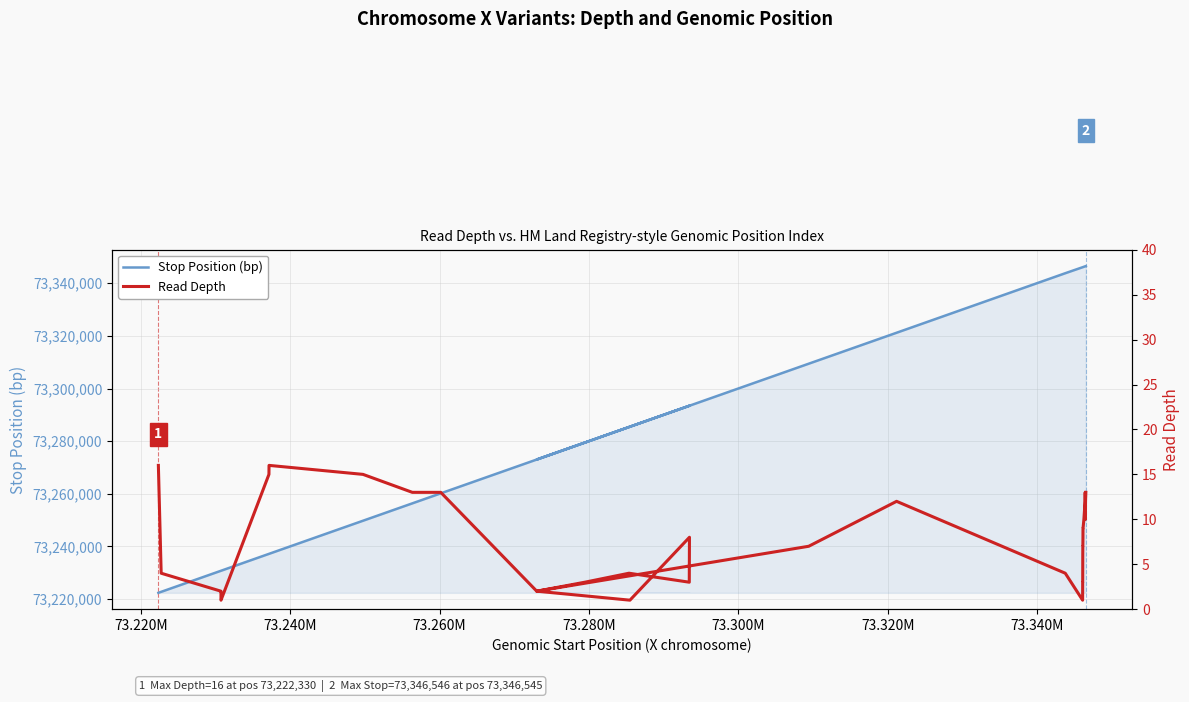

True or false: Stop Position (bp) and Read Depth cross at least once.

False